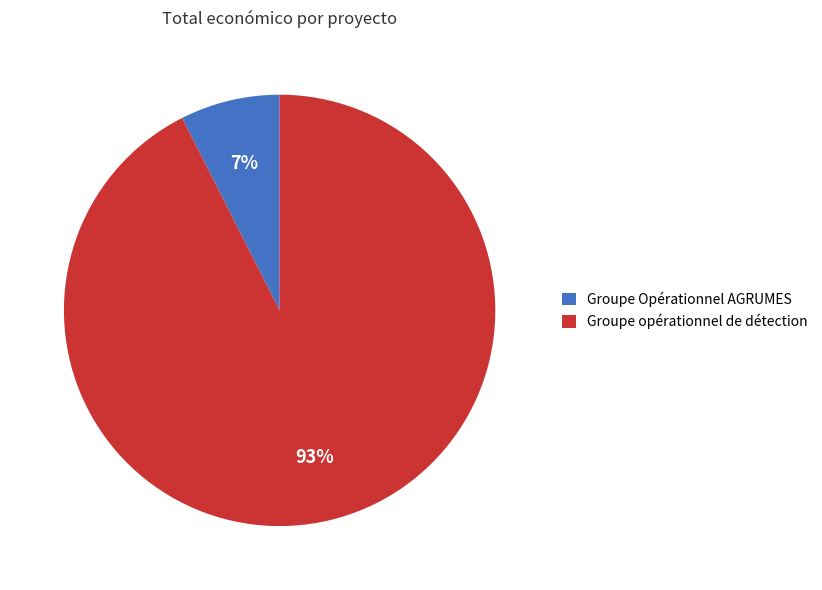

Is it true that Groupe opérationnel de détection is 93% of the pie?

True